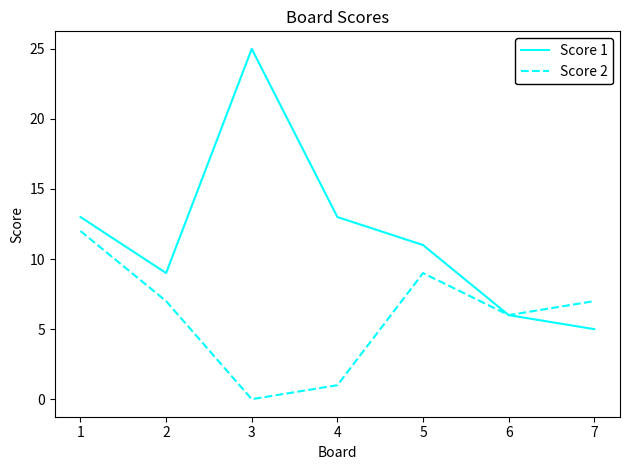

List the series in order of their peak value, lowest first.

Score 2, Score 1